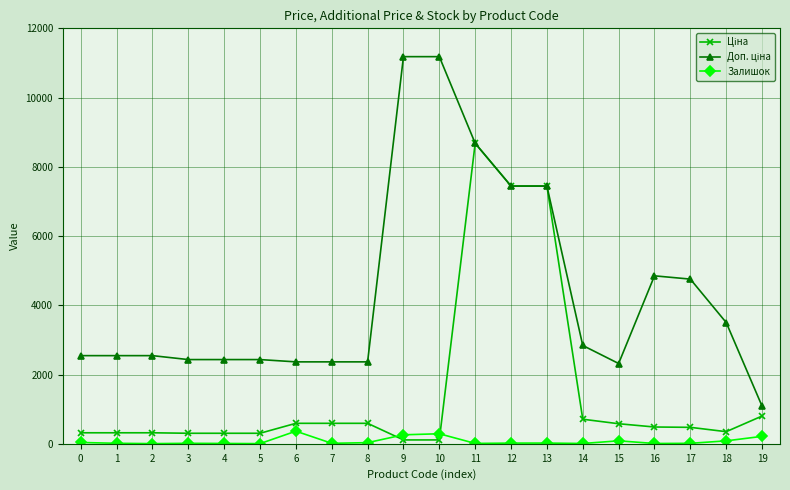

What is the greatest value displayed?

11182.0